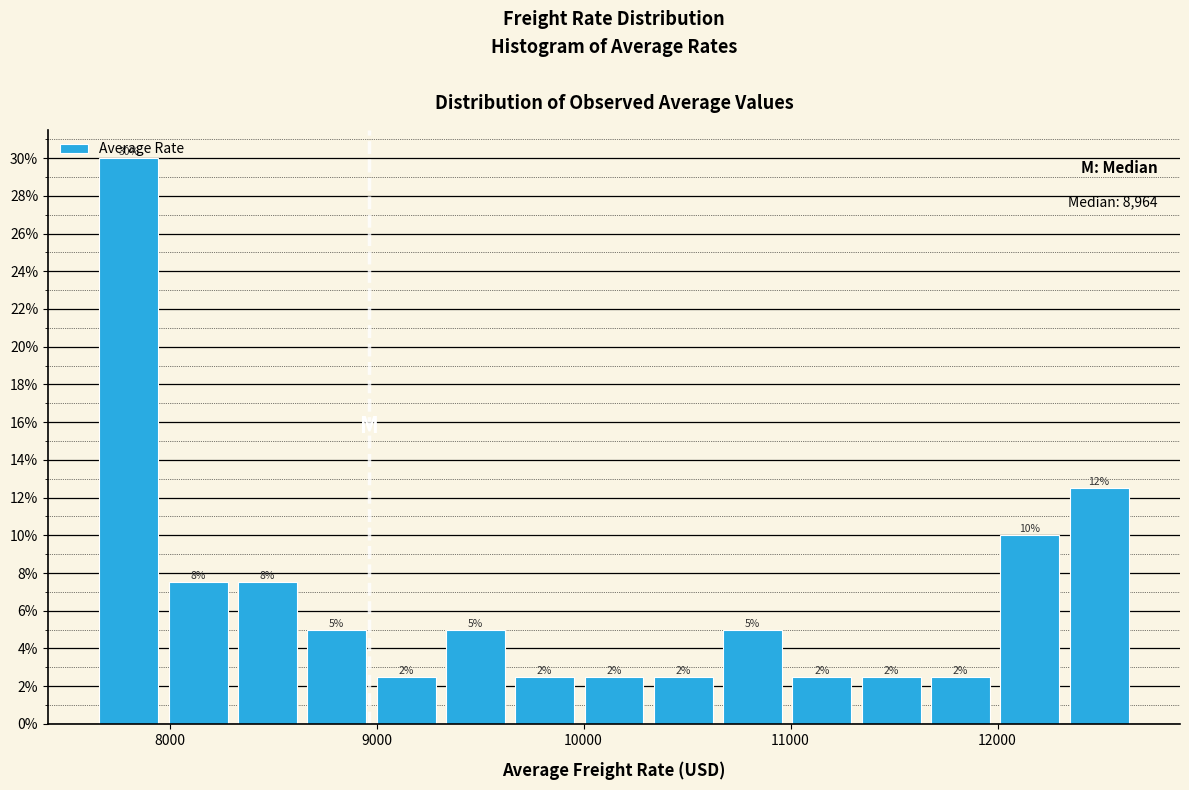

Read against the x-axis, roughly where is the centre of the tallest bar?

7800